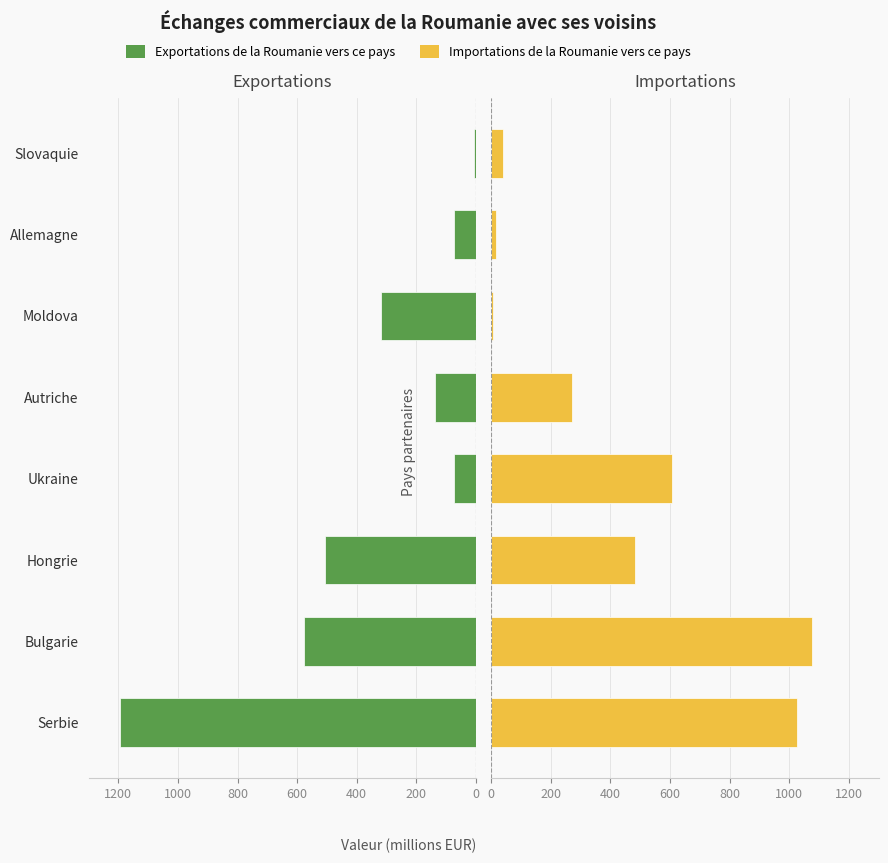

What is the highest value of the Exportations de la Roumanie vers ce pays series?

1195